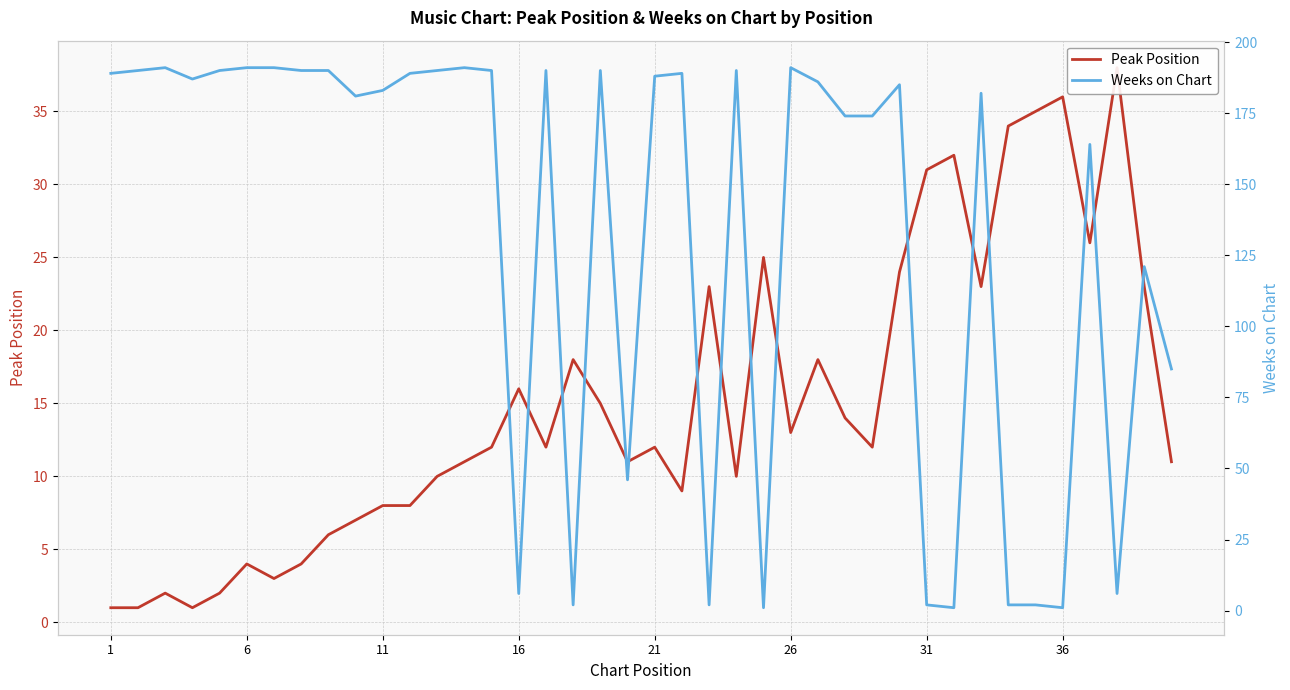

True or false: Peak Position and Weeks on Chart cross at least once.

True